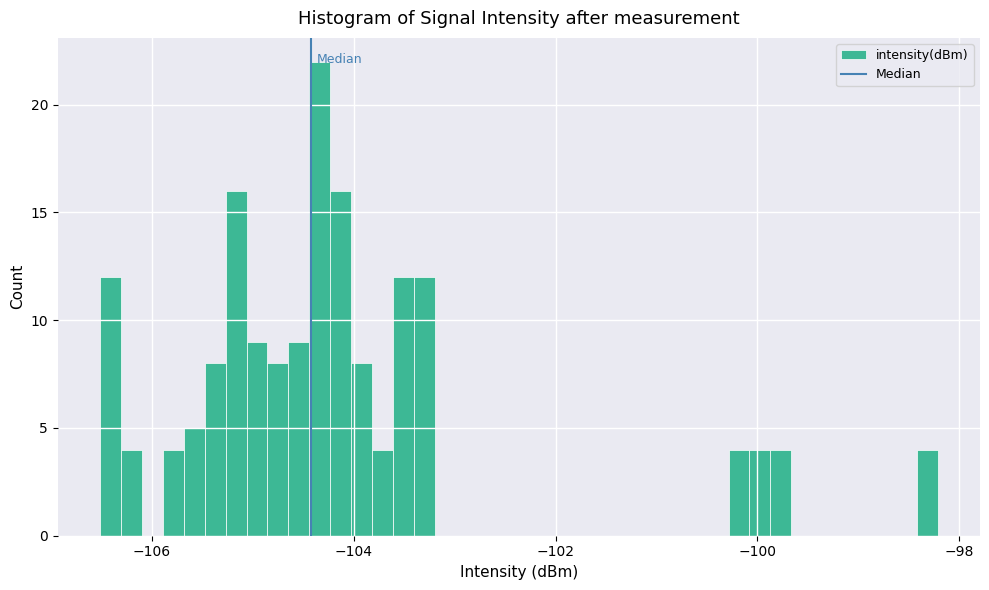

Around what value on the x-axis is the tallest bar? Give the approximate position of its centre, as read against the axis.

-104.4